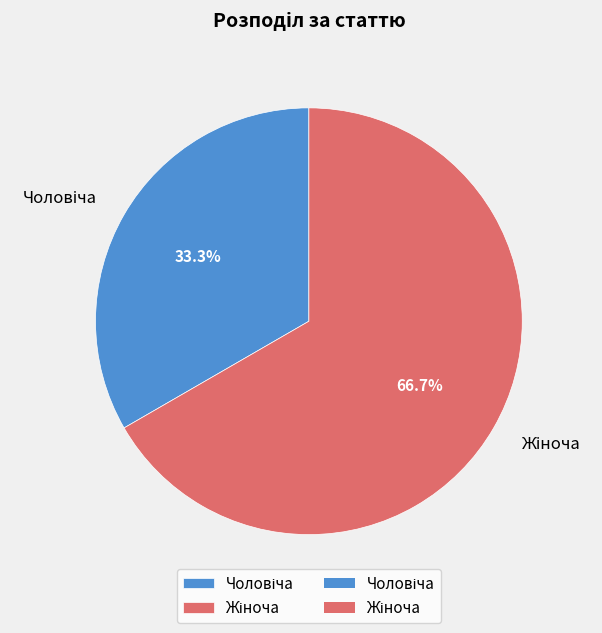

Is there any slice that represents more than half of the pie?

Yes